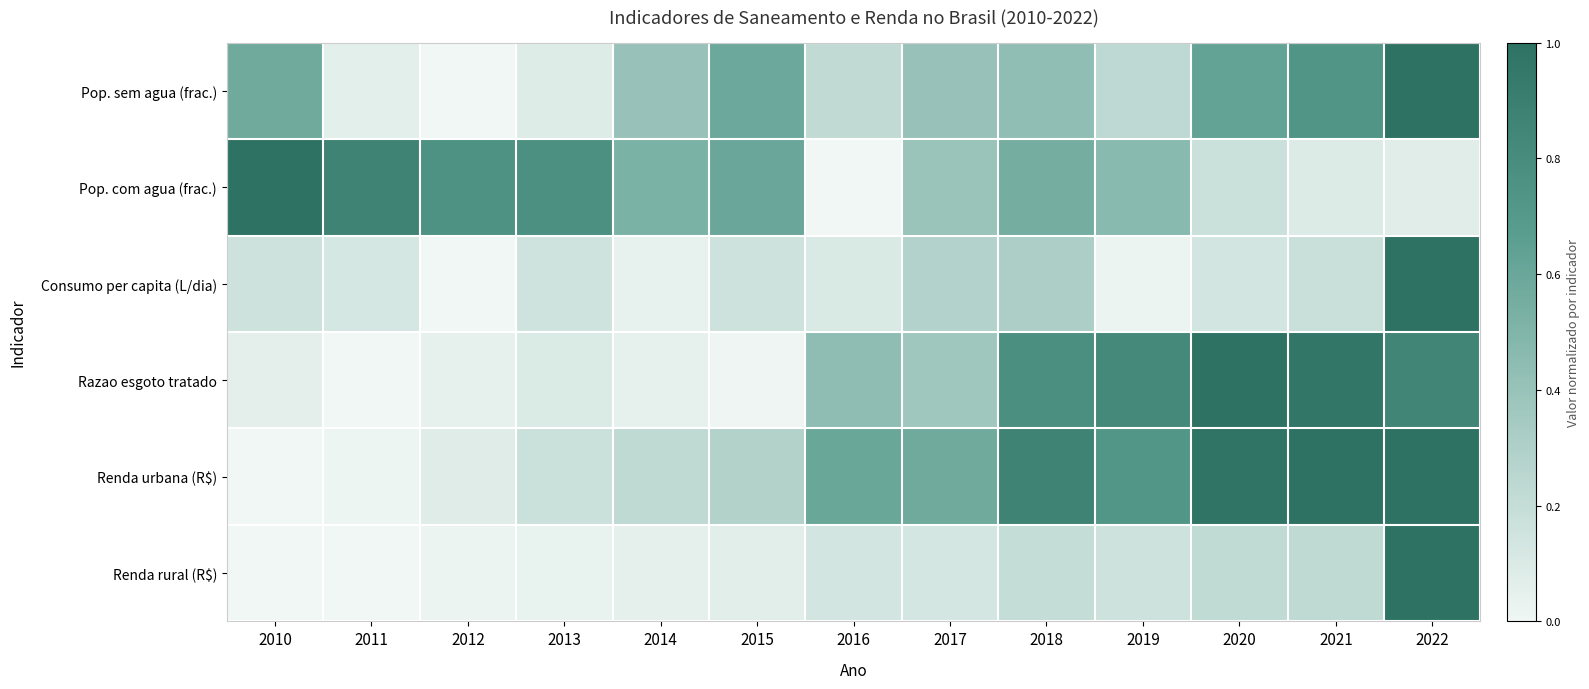

Reading left to right, transcribe all the data shown in this chart.

Pop. sem agua (frac.): 2010=0.6	2011=0.1	2012=0.0	2013=0.1	2014=0.4	2015=0.6	2016=0.2	2017=0.4	2018=0.4	2019=0.2	2020=0.6	2021=0.7	2022=1.0
Pop. com agua (frac.): 2010=1.0	2011=0.9	2012=0.8	2013=0.8	2014=0.5	2015=0.6	2016=0.0	2017=0.4	2018=0.6	2019=0.5	2020=0.2	2021=0.1	2022=0.1
Consumo per capita (L/dia): 2010=0.2	2011=0.1	2012=0.0	2013=0.1	2014=0.0	2015=0.2	2016=0.1	2017=0.3	2018=0.3	2019=0.0	2020=0.1	2021=0.2	2022=1.0
Razao esgoto tratado: 2010=0.1	2011=0.0	2012=0.0	2013=0.1	2014=0.0	2015=0.0	2016=0.4	2017=0.4	2018=0.8	2019=0.8	2020=1.0	2021=1.0	2022=0.9
Renda urbana (R$): 2010=0.0	2011=0.0	2012=0.1	2013=0.2	2014=0.2	2015=0.3	2016=0.6	2017=0.6	2018=0.9	2019=0.7	2020=1.0	2021=1.0	2022=1.0
Renda rural (R$): 2010=0.0	2011=0.0	2012=0.0	2013=0.0	2014=0.1	2015=0.1	2016=0.1	2017=0.1	2018=0.2	2019=0.2	2020=0.2	2021=0.2	2022=1.0